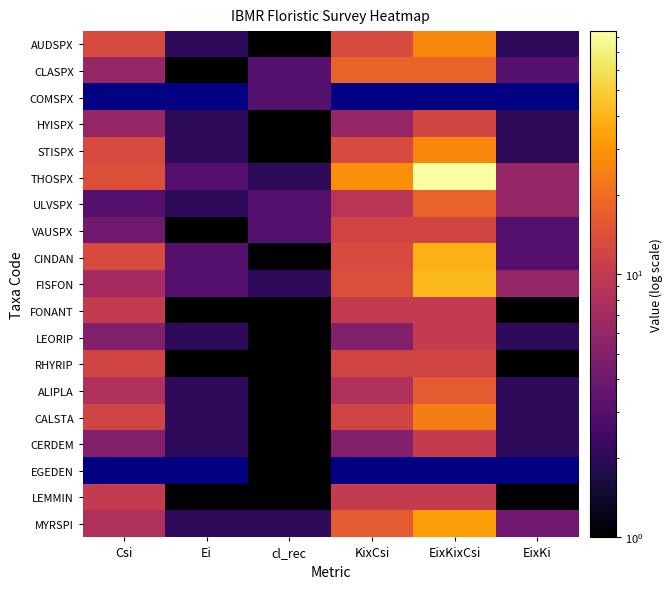

What is the average value of the AUDSPX series?

9.5